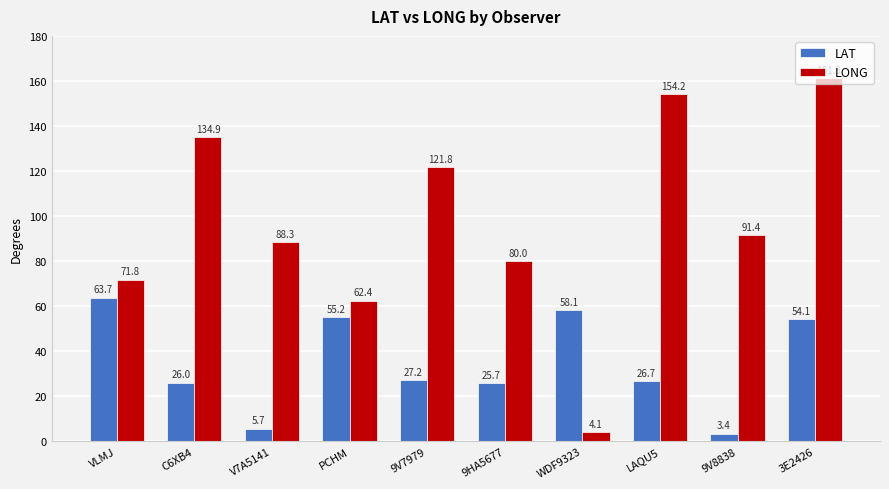

How many bars are there in each group?

2